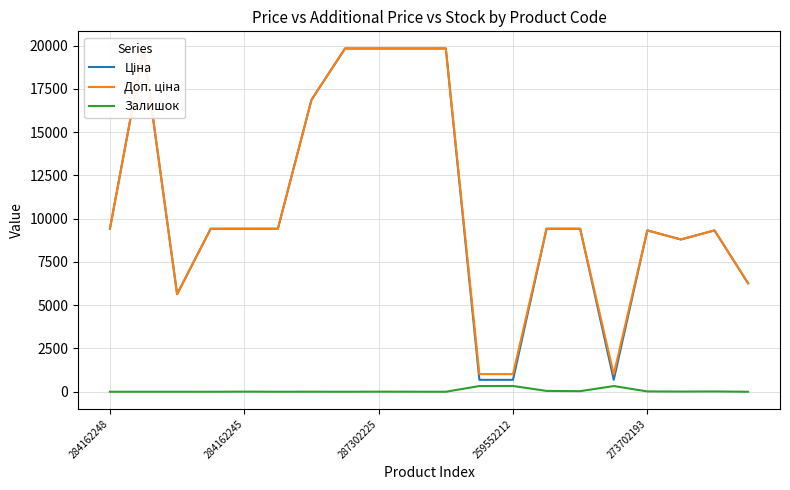

True or false: Залишок has a value of 333 at 259552212.

True